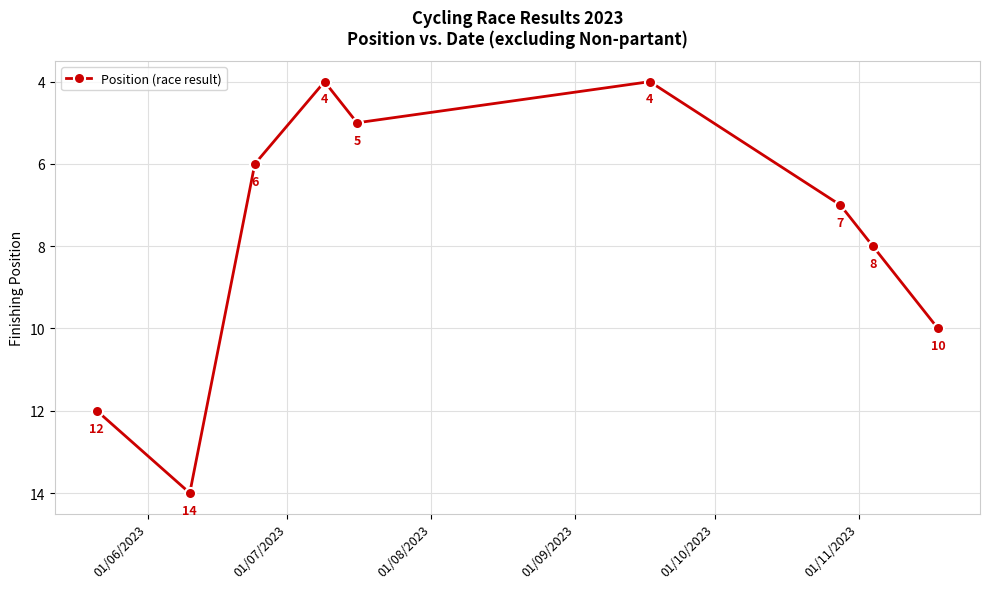

How many distinct data groups are displayed?

1